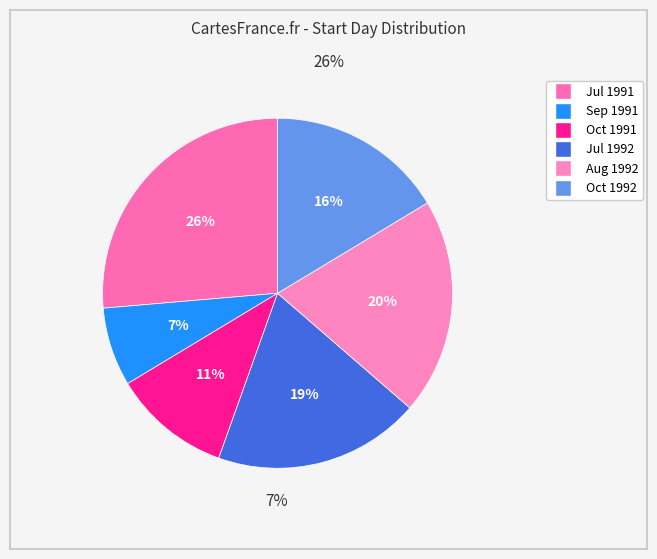

How many segments does this pie chart have?

6